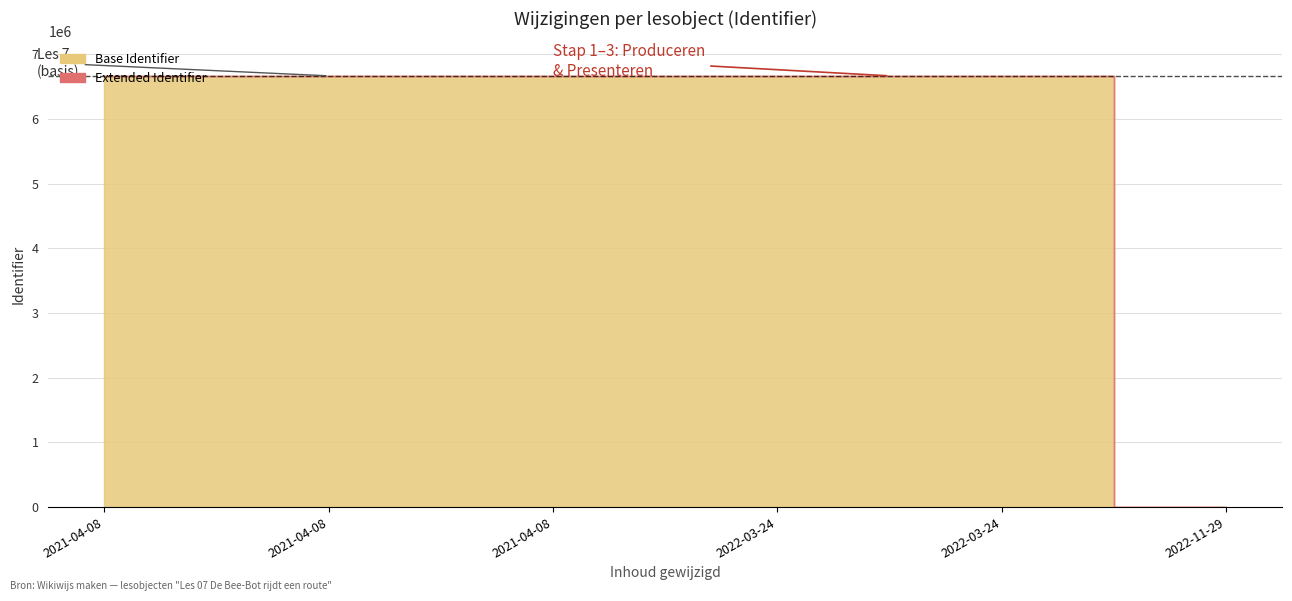

Count the number of values greater than 6668334.

2